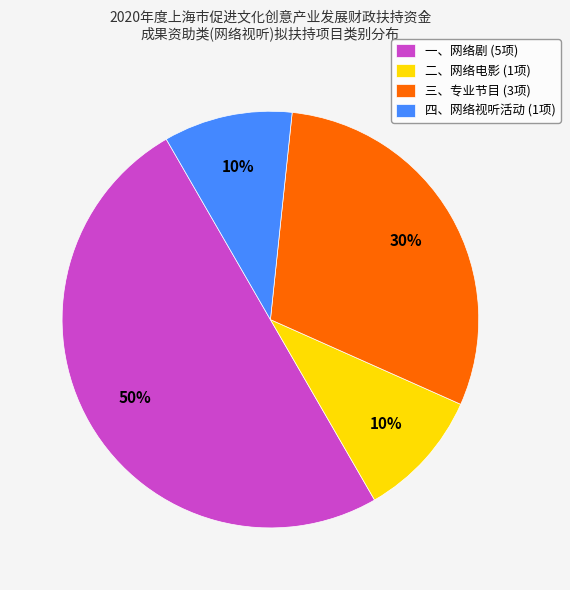

To the nearest percent, what is the average slice percentage?

25%